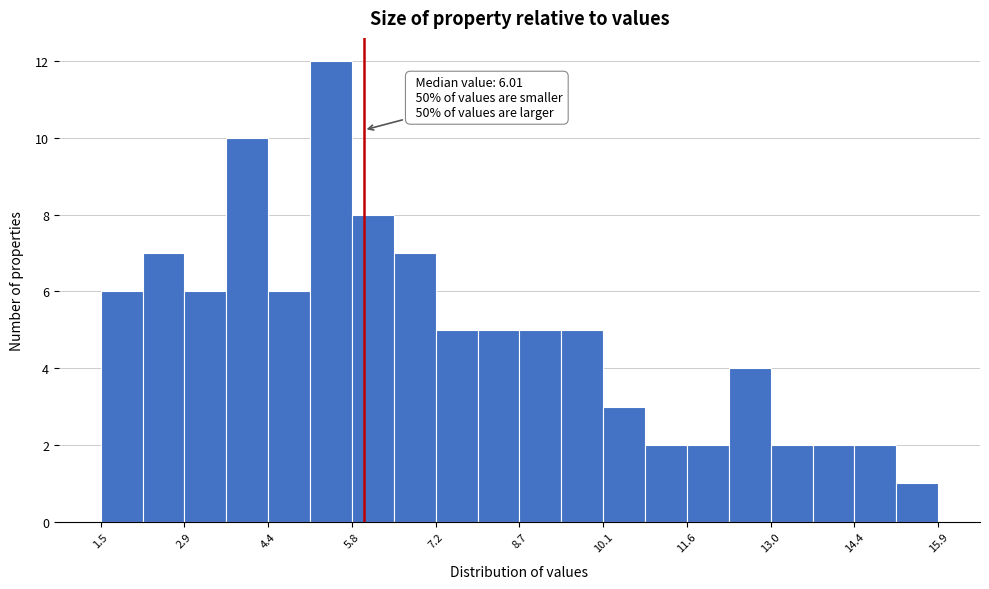

Around what value on the x-axis is the tallest bar? Give the approximate position of its centre, as read against the axis.

5.4